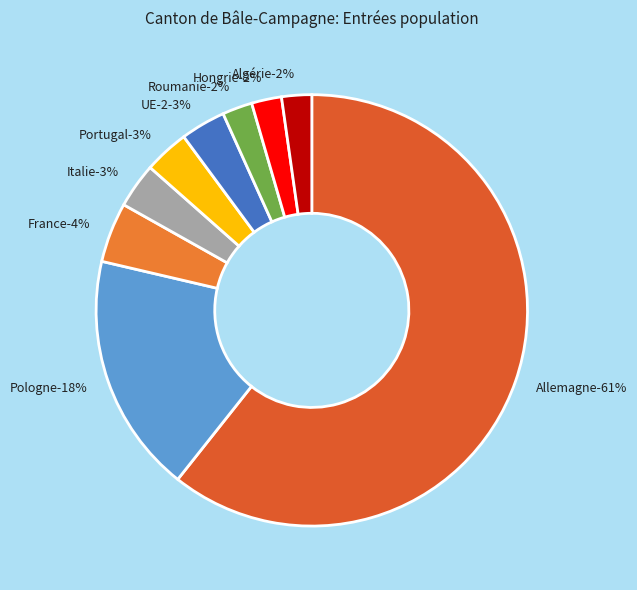

The Hongrie slice represents 2% of the pie. True or false?

True